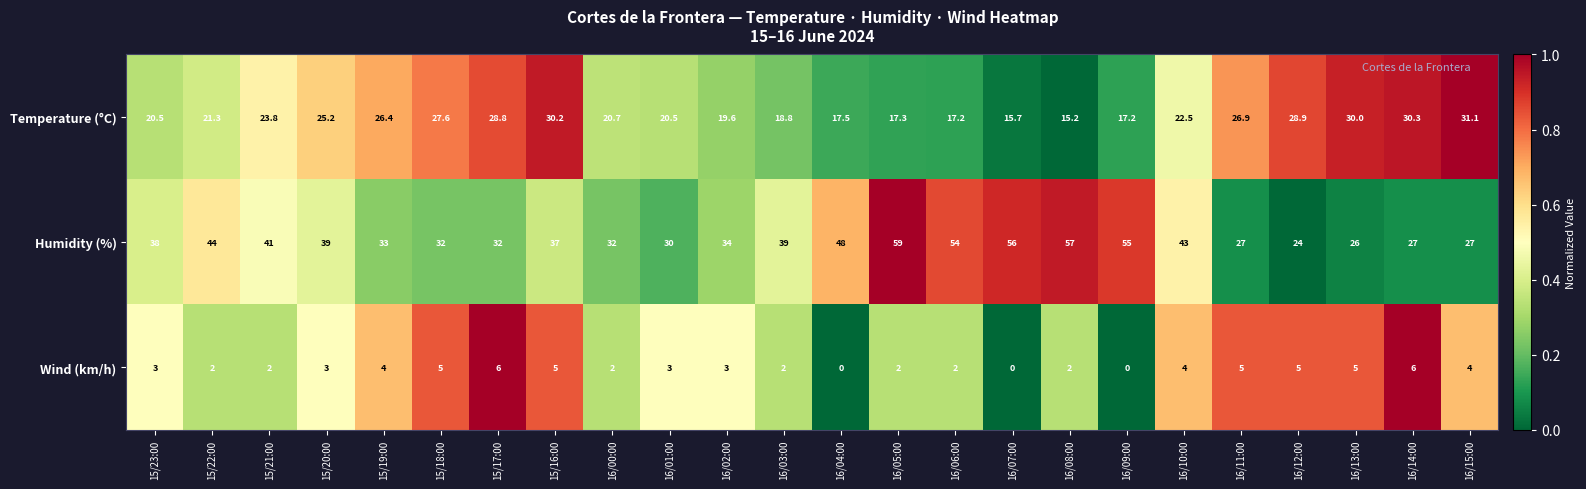

Which series has the widest spread of values?

Humidity (%)